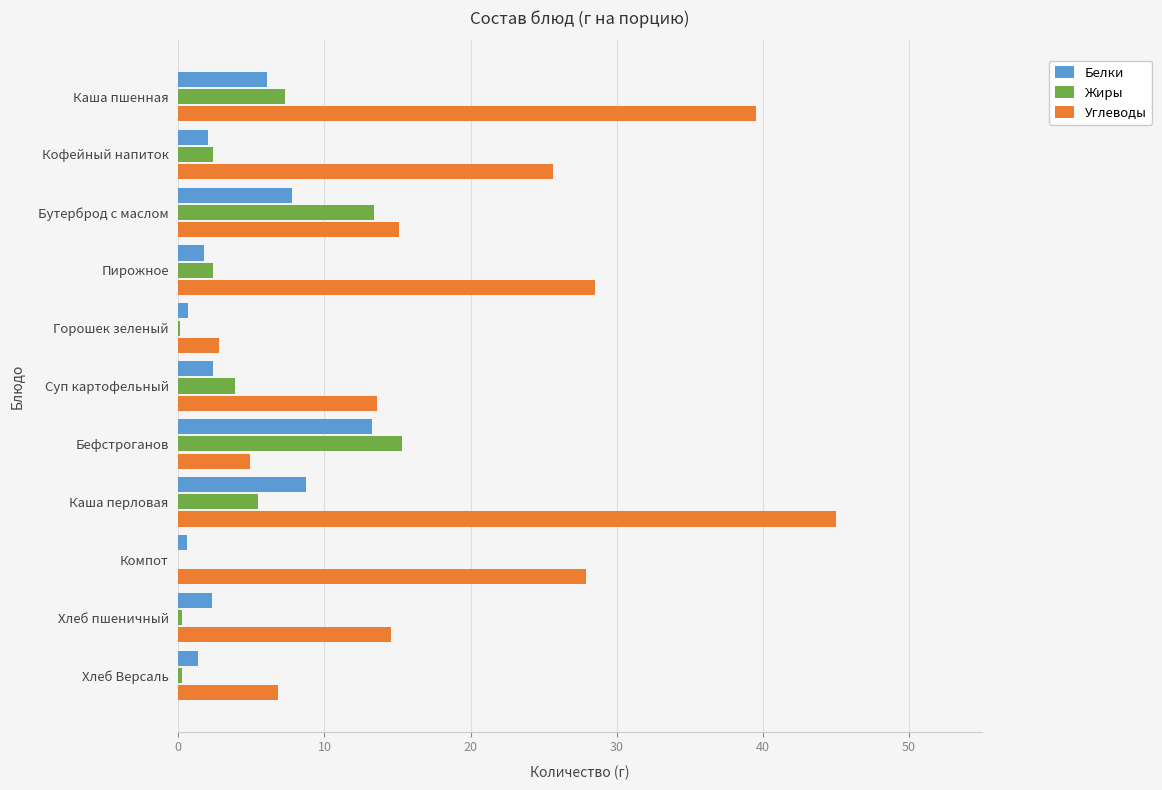

At which category is the sum across all series the highest?

Каша перловая